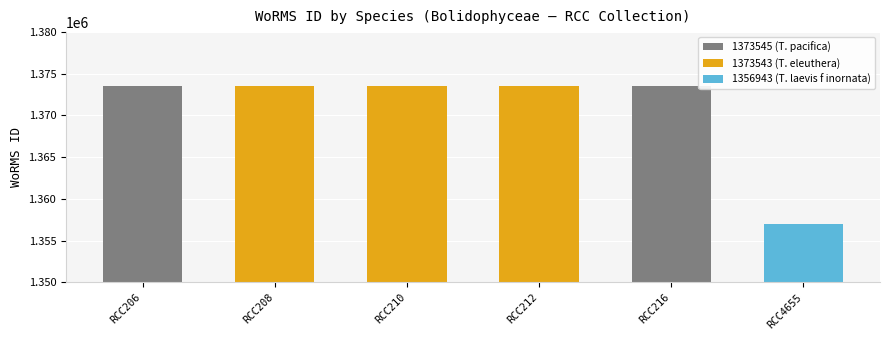

What is the ratio of the value at RCC208 to the value at RCC216?

1.0